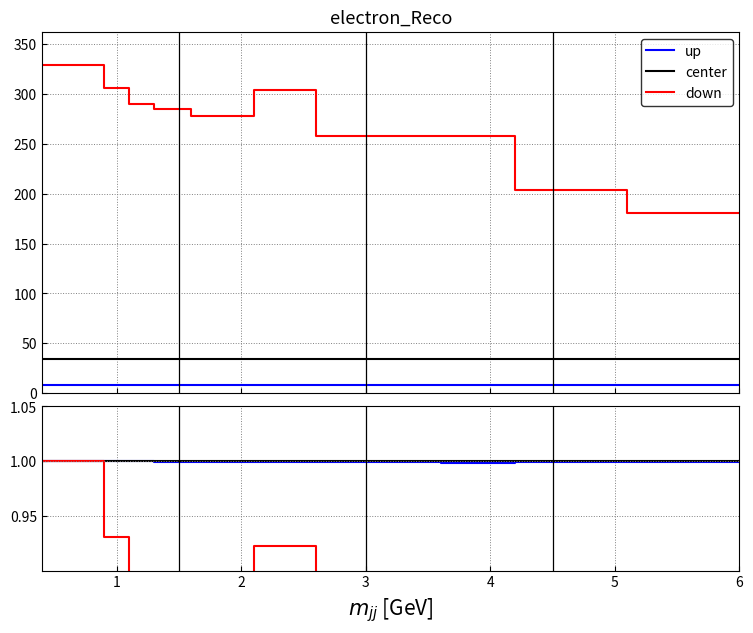

How many lines are shown in the chart?

3